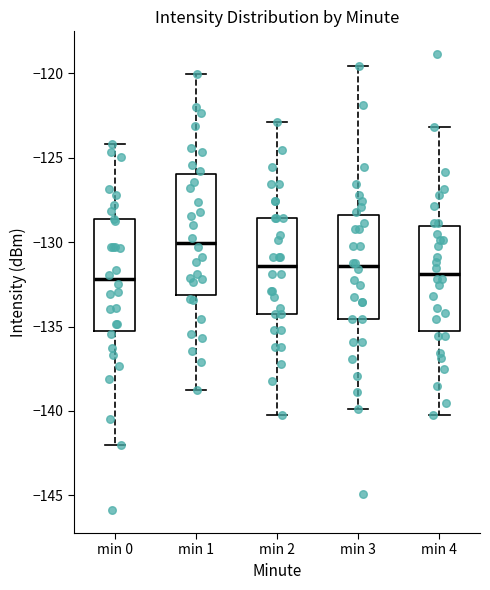

Reading left to right, read every box against the y-axis: the position of its median line, the range the box covers, and the ends of its whiskers. The values are not printed on the chart, so give them approximately, as read against the axis.

min 0: median -132.0, box -135.5 to -128.5, whiskers -142.0 to -124.0
min 1: median -130.0, box -133.0 to -126.0, whiskers -139.0 to -120.0
min 2: median -131.5, box -134.0 to -128.5, whiskers -140.0 to -123.0
min 3: median -131.5, box -134.5 to -128.5, whiskers -140.0 to -119.5
min 4: median -132.0, box -135.5 to -129.0, whiskers -140.0 to -123.0